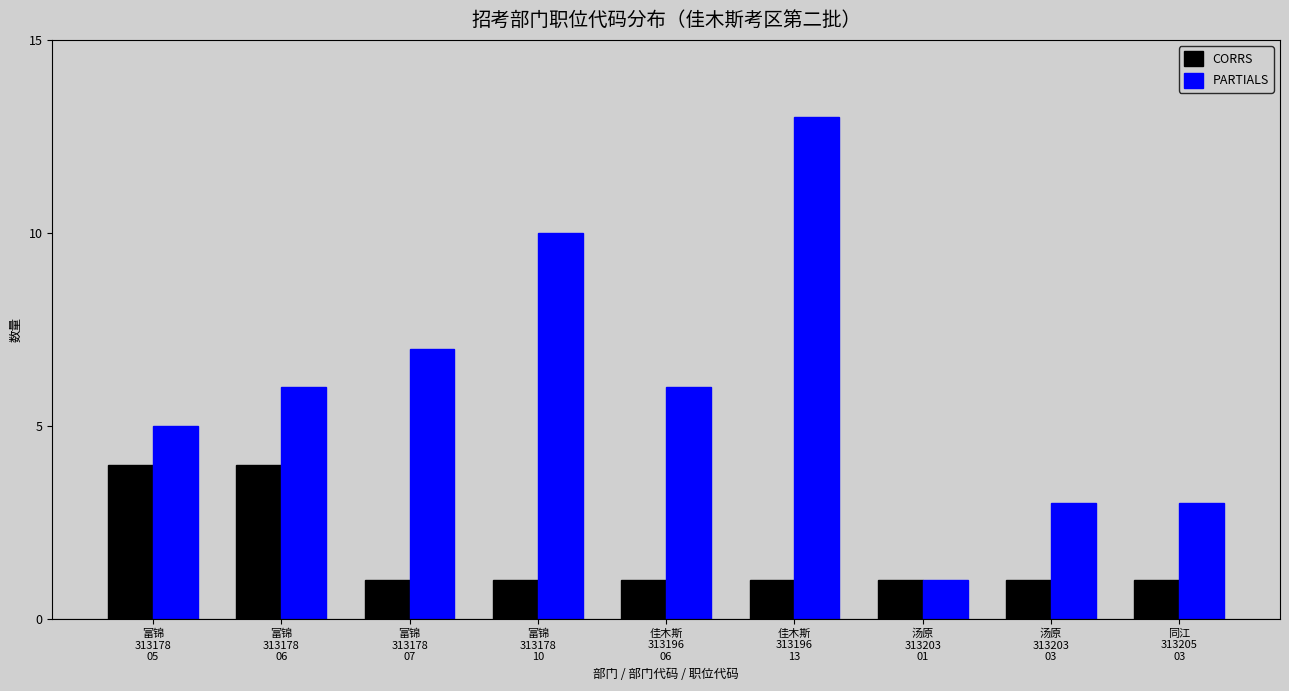

List the series in order of their peak value, lowest first.

CORRS, PARTIALS